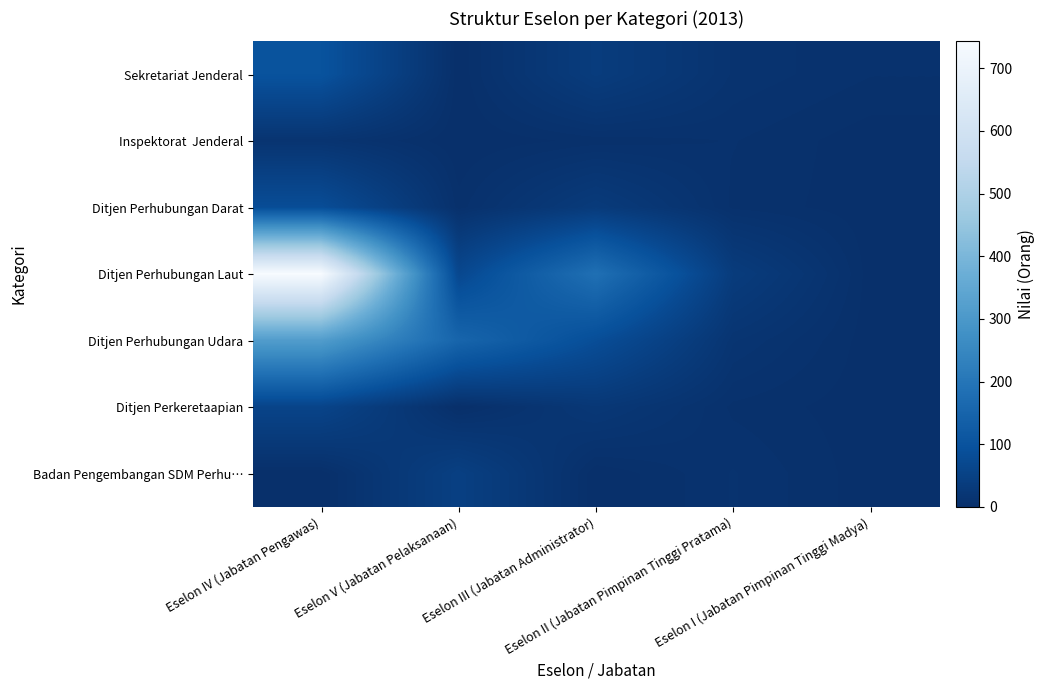

Which has a higher value, Eselon II (Jabatan Pimpinan Tinggi Pratama) or Eselon V (Jabatan Pelaksanaan)?

Eselon II (Jabatan Pimpinan Tinggi Pratama)